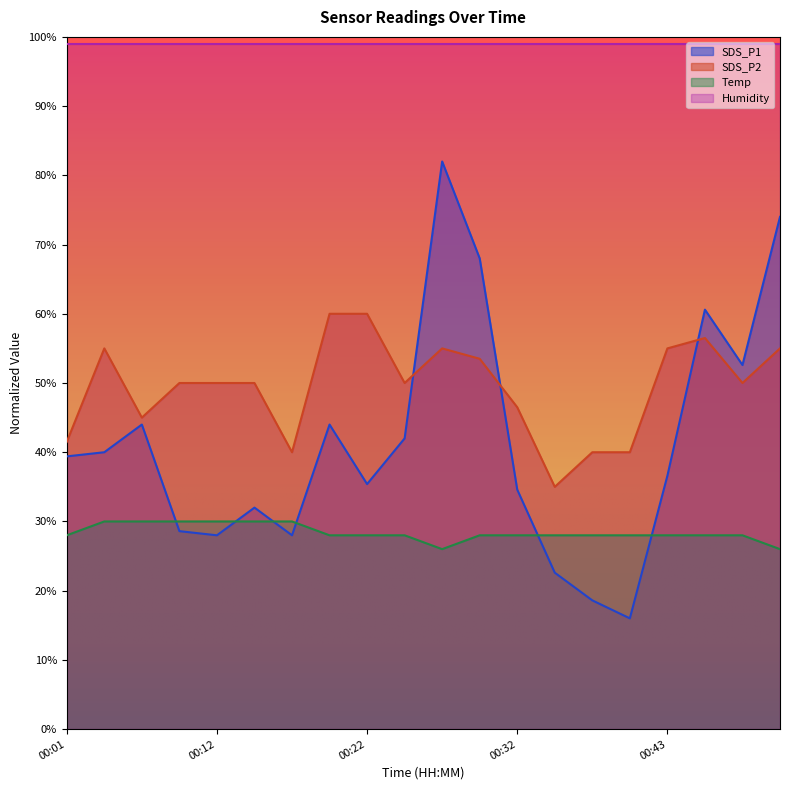

What is the difference between the second highest and second lowest values in the Temp series?

4.0